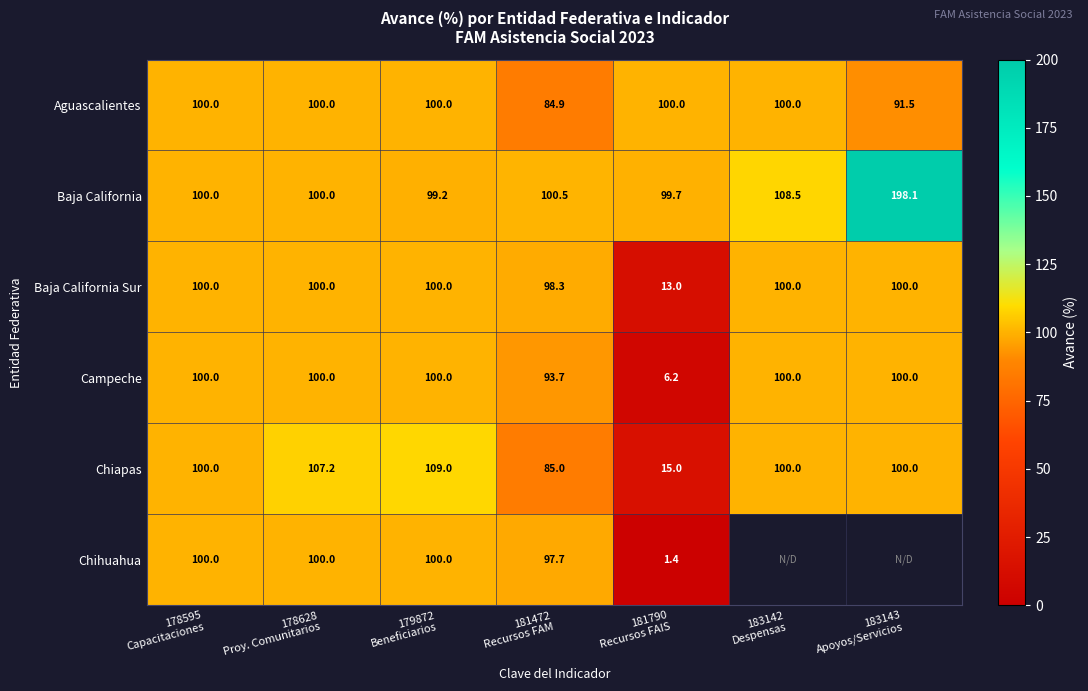

At how many categories does at least one series exceed 28?

7